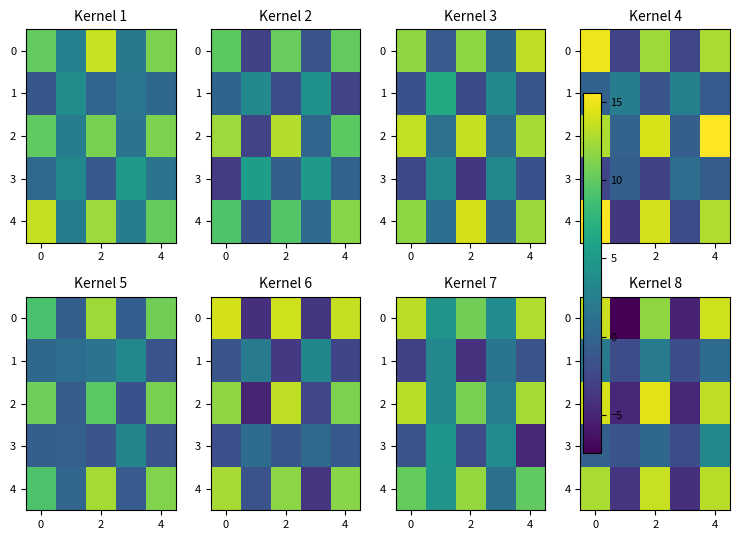

True or false: 1 has a value of 2.1 at 2.

True